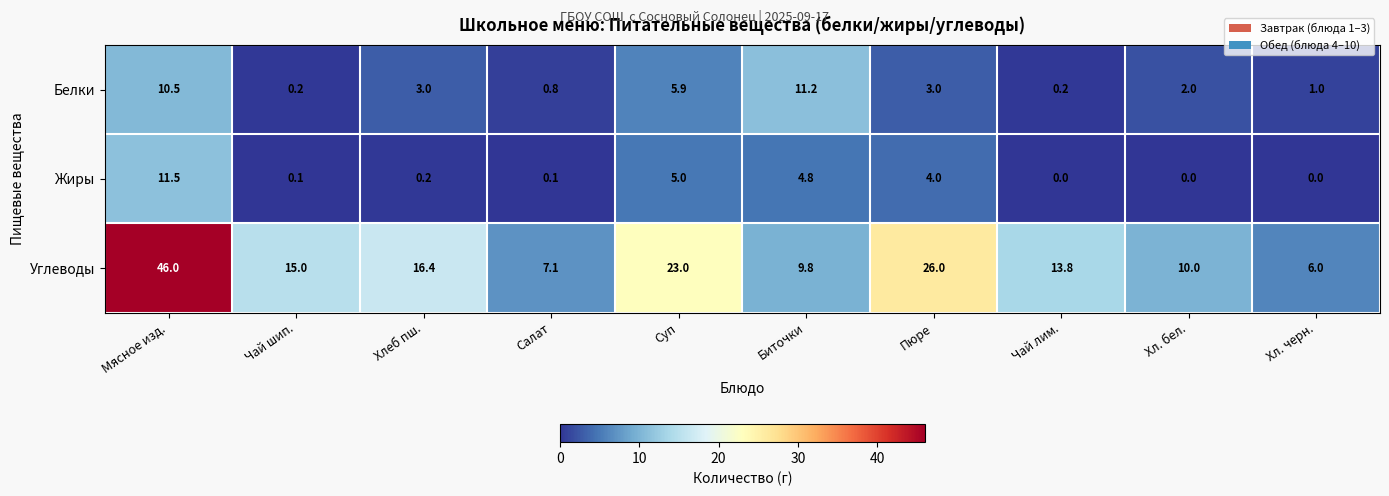

Reading right to left, list all the values displayed in this chart.

Белки: 1.0	2.0	0.2	3.0	11.2	5.9	0.8	3.0	0.2	10.5
Жиры: 0.0	0.0	0.0	4.0	4.8	5.0	0.1	0.2	0.1	11.5
Углеводы: 6.0	10.0	13.8	26.0	9.8	23.0	7.1	16.4	15.0	46.0